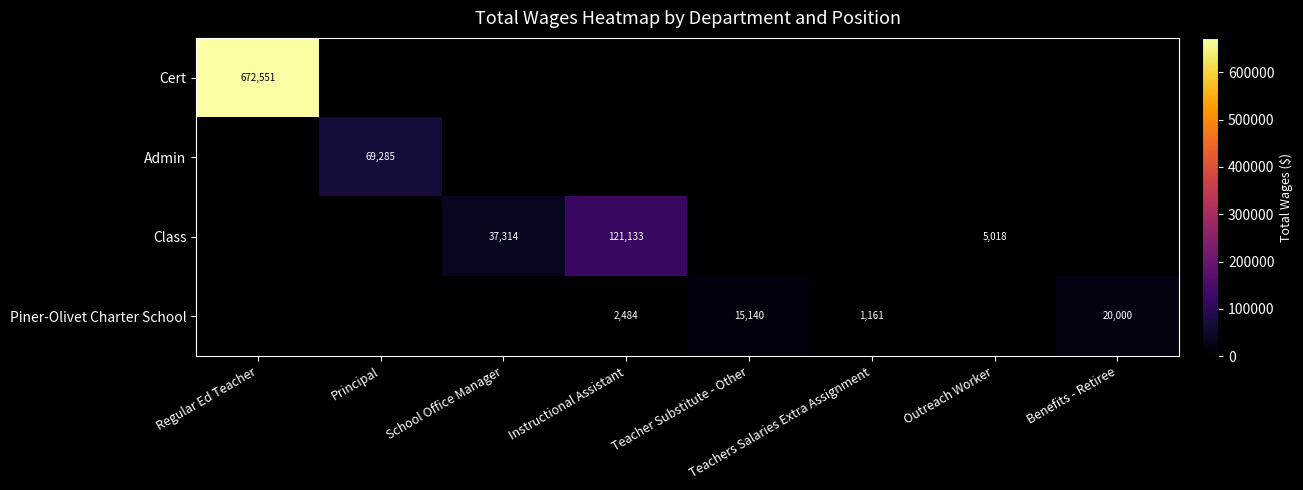

The value of Piner-Olivet Charter School at Instructional Assistant is 2484. True or false?

True